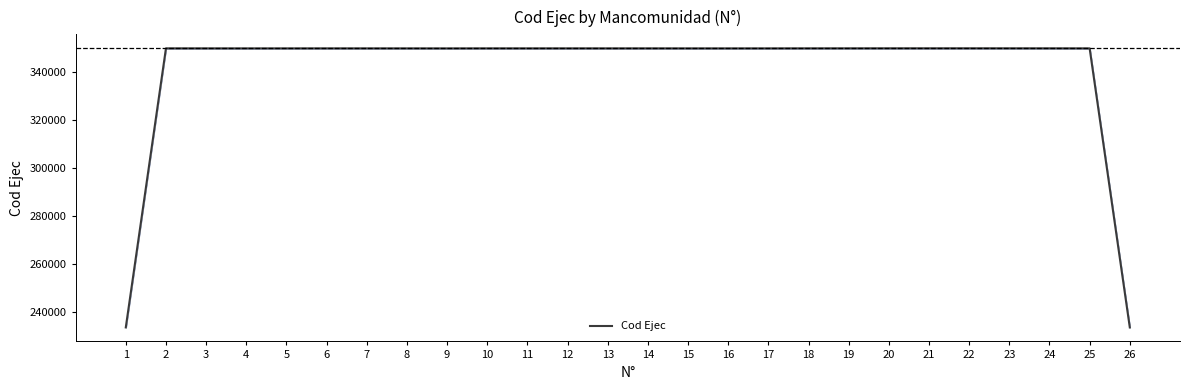

What is the sum of all values?

8867330.0